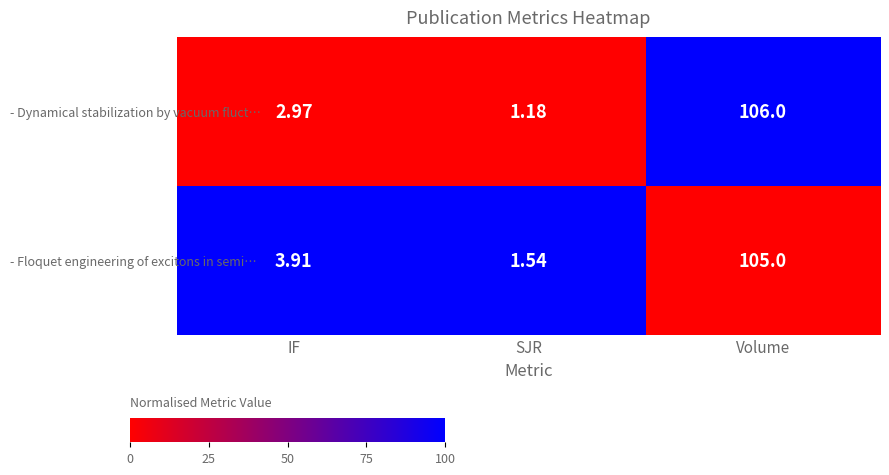

At SJR, list the series in order from largest to smallest.

- Floquet engineering of excitons in semi…, - Dynamical stabilization by vacuum fluct…